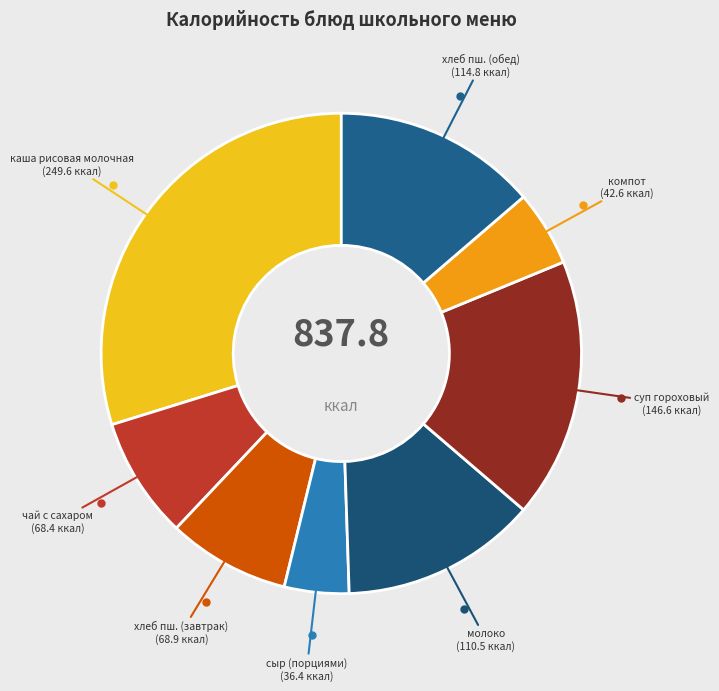

Does any single category account for the majority?

No